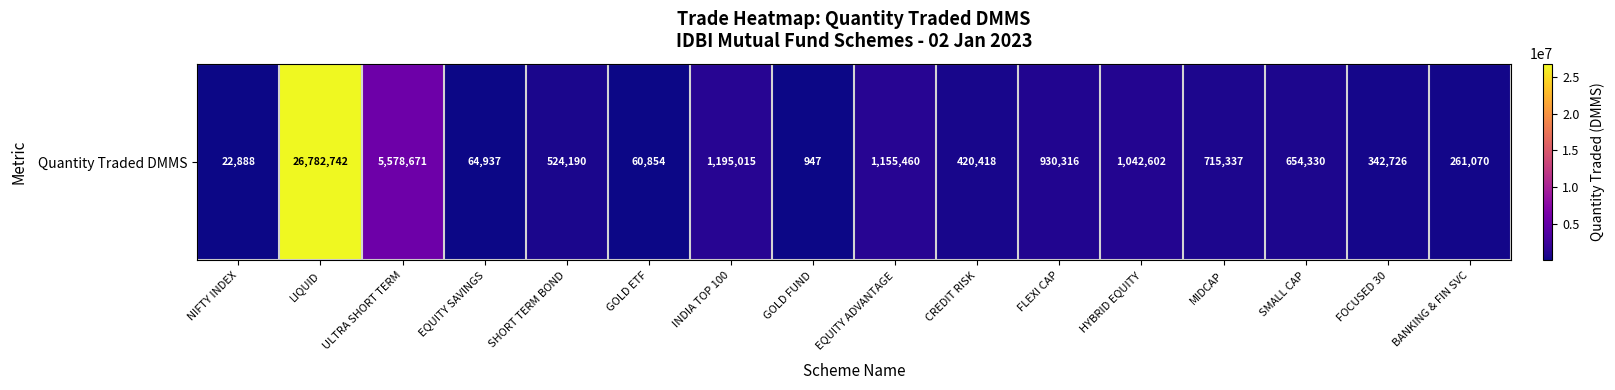

What is the maximum value shown in the chart?

26782742.3